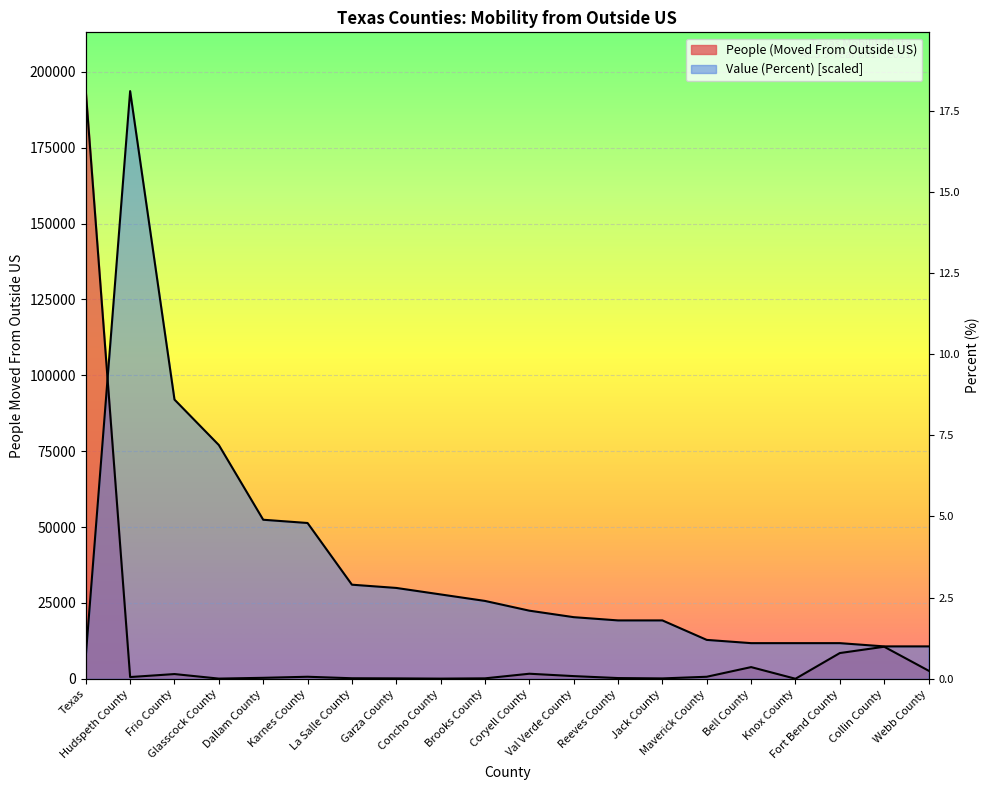

What are all the series names shown in the legend?

People (Moved From Outside US), Value (Percent)